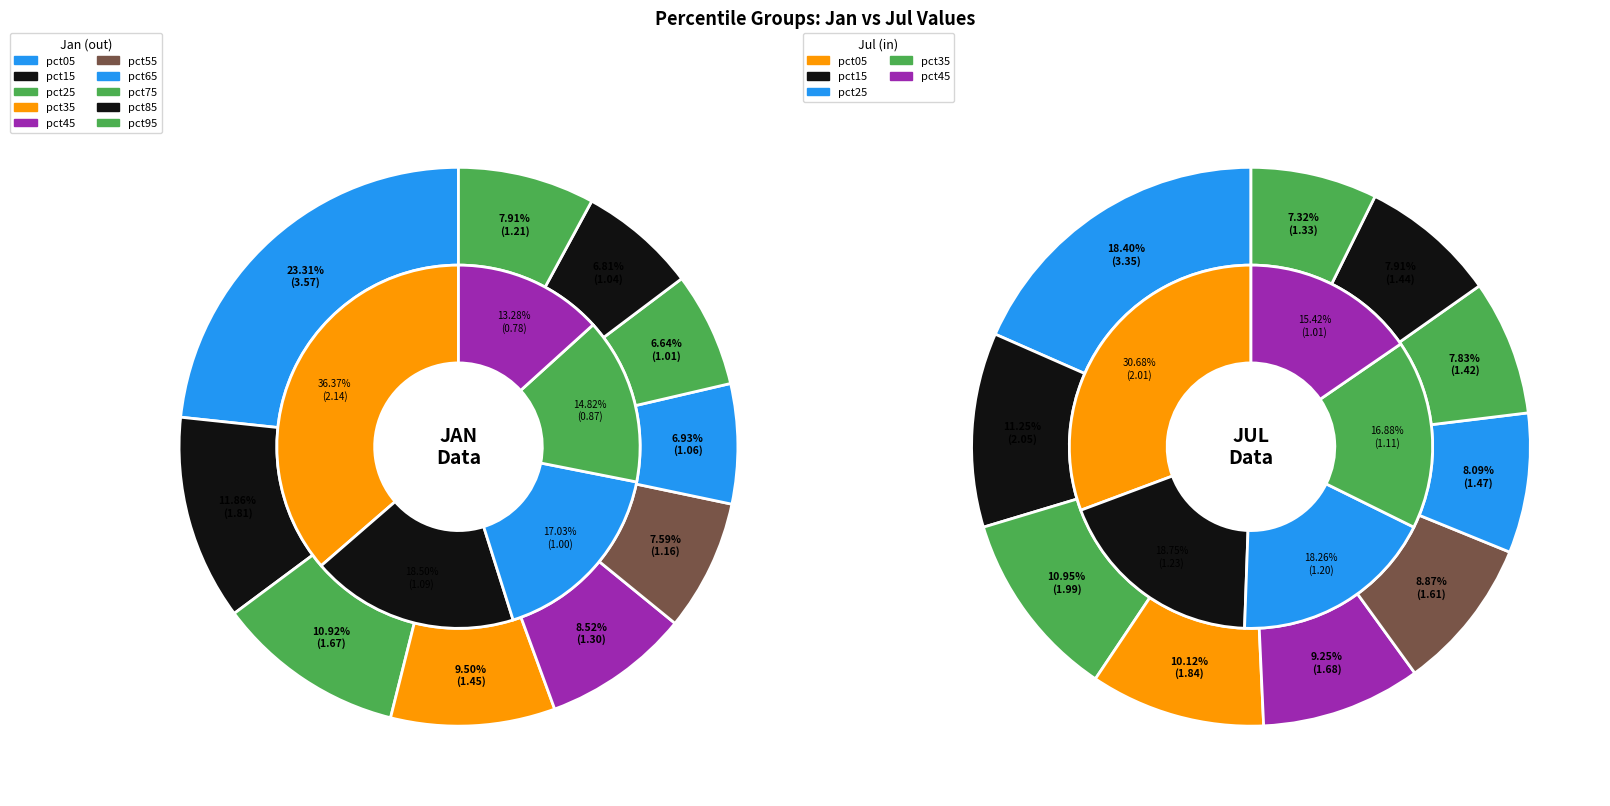

What percentage is the pct85 slice, to the nearest percent?

7%